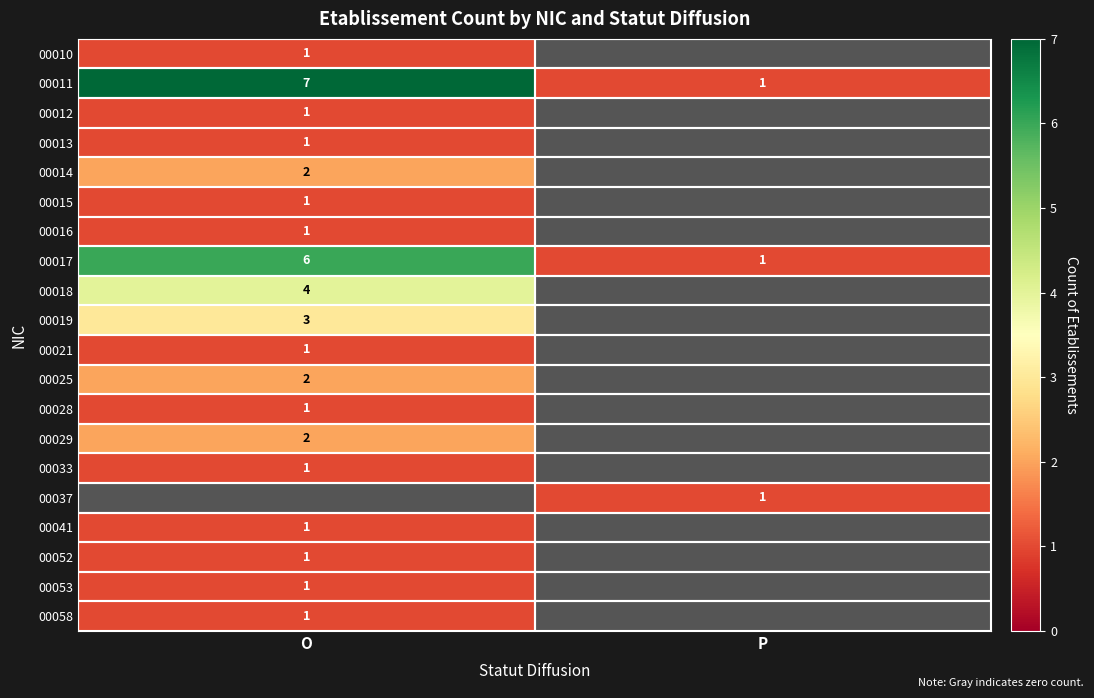

The value of 00053 at O is 1. True or false?

True